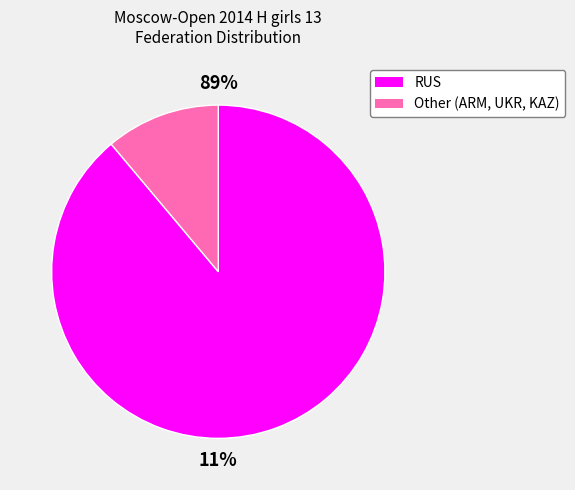

Rank the categories by value from lowest to highest.

Other, RUS